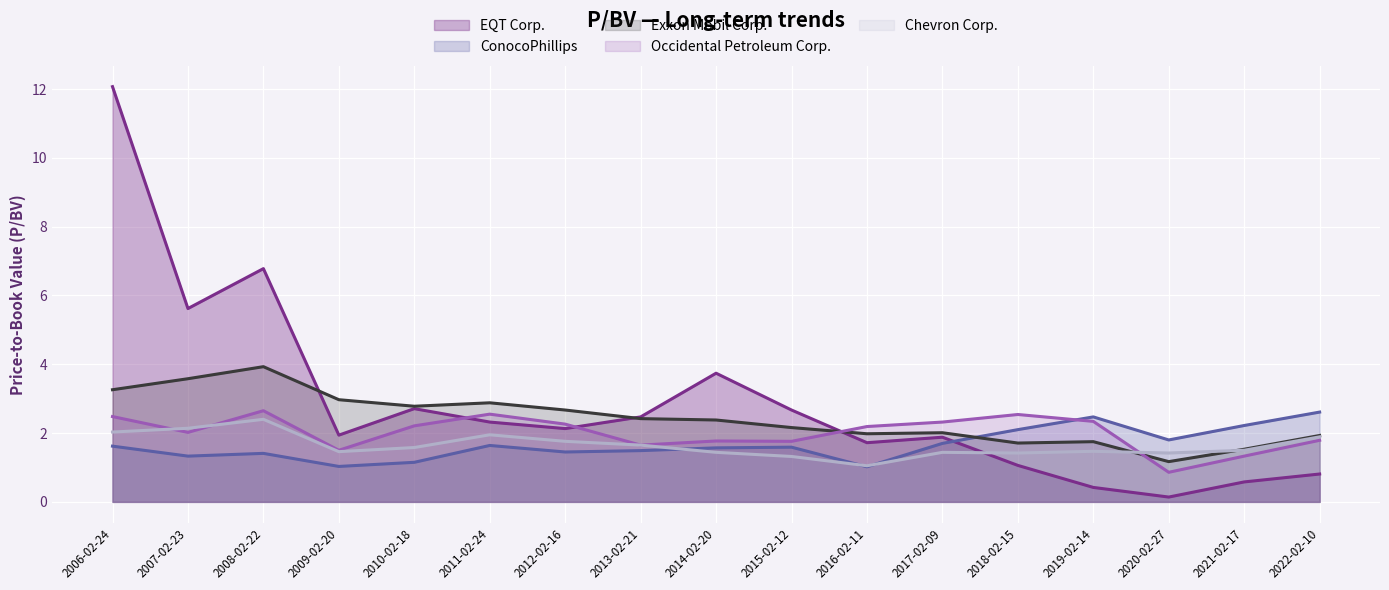

Reading left to right, list all the values displayed in this chart.

EQT Corp.: 2006-02-24=12.1	2007-02-23=5.6	2008-02-22=6.8	2009-02-20=1.9	2010-02-18=2.7	2011-02-24=2.3	2012-02-16=2.1	2013-02-21=2.5	2014-02-20=3.7	2015-02-12=2.7	2016-02-11=1.7	2017-02-09=1.9	2018-02-15=1.1	2019-02-14=0.4	2020-02-27=0.1	2021-02-17=0.6	2022-02-10=0.8
ConocoPhillips: 2006-02-24=1.6	2007-02-23=1.3	2008-02-22=1.4	2009-02-20=1.0	2010-02-18=1.1	2011-02-24=1.6	2012-02-16=1.4	2013-02-21=1.5	2014-02-20=1.6	2015-02-12=1.6	2016-02-11=1.0	2017-02-09=1.7	2018-02-15=2.1	2019-02-14=2.5	2020-02-27=1.8	2021-02-17=2.2	2022-02-10=2.6
Exxon Mobil Corp.: 2006-02-24=3.3	2007-02-23=3.6	2008-02-22=3.9	2009-02-20=3.0	2010-02-18=2.8	2011-02-24=2.9	2012-02-16=2.7	2013-02-21=2.4	2014-02-20=2.4	2015-02-12=2.2	2016-02-11=2.0	2017-02-09=2.0	2018-02-15=1.7	2019-02-14=1.8	2020-02-27=1.2	2021-02-17=1.5	2022-02-10=1.9
Occidental Petroleum Corp.: 2006-02-24=2.5	2007-02-23=2.0	2008-02-22=2.6	2009-02-20=1.5	2010-02-18=2.2	2011-02-24=2.5	2012-02-16=2.3	2013-02-21=1.6	2014-02-20=1.8	2015-02-12=1.8	2016-02-11=2.2	2017-02-09=2.3	2018-02-15=2.5	2019-02-14=2.3	2020-02-27=0.9	2021-02-17=1.3	2022-02-10=1.8
Chevron Corp.: 2006-02-24=2.0	2007-02-23=2.1	2008-02-22=2.4	2009-02-20=1.5	2010-02-18=1.6	2011-02-24=1.9	2012-02-16=1.8	2013-02-21=1.6	2014-02-20=1.4	2015-02-12=1.3	2016-02-11=1.1	2017-02-09=1.4	2018-02-15=1.4	2019-02-14=1.5	2020-02-27=1.4	2021-02-17=1.5	2022-02-10=1.9